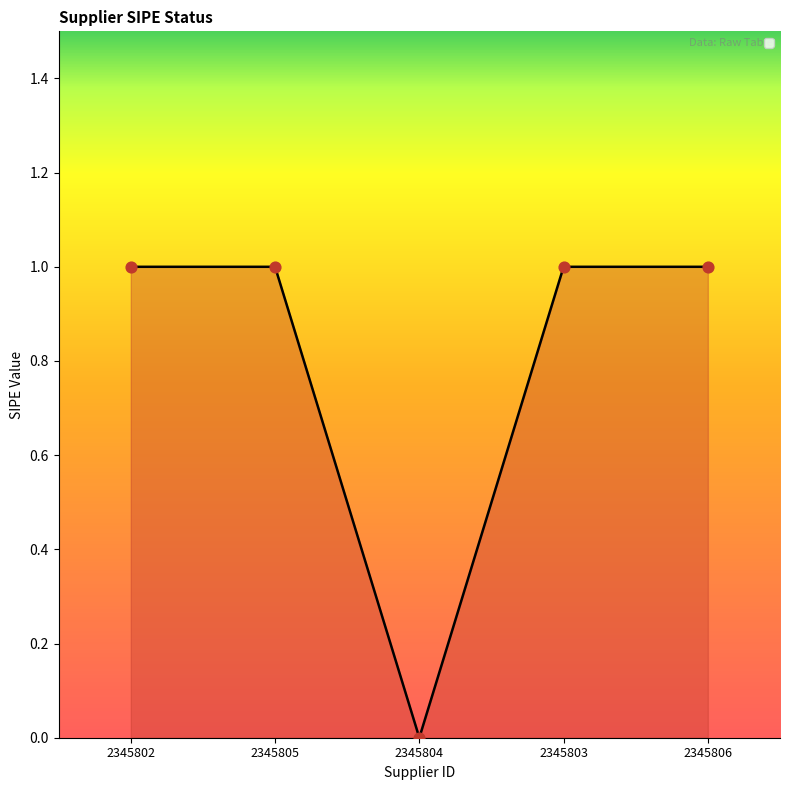

Which has a higher value, 2345804 or 2345803?

2345803